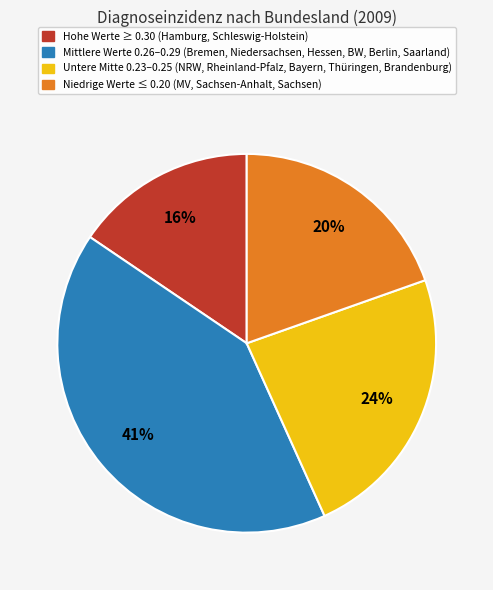

To the nearest percent, what is the average slice percentage?

25%